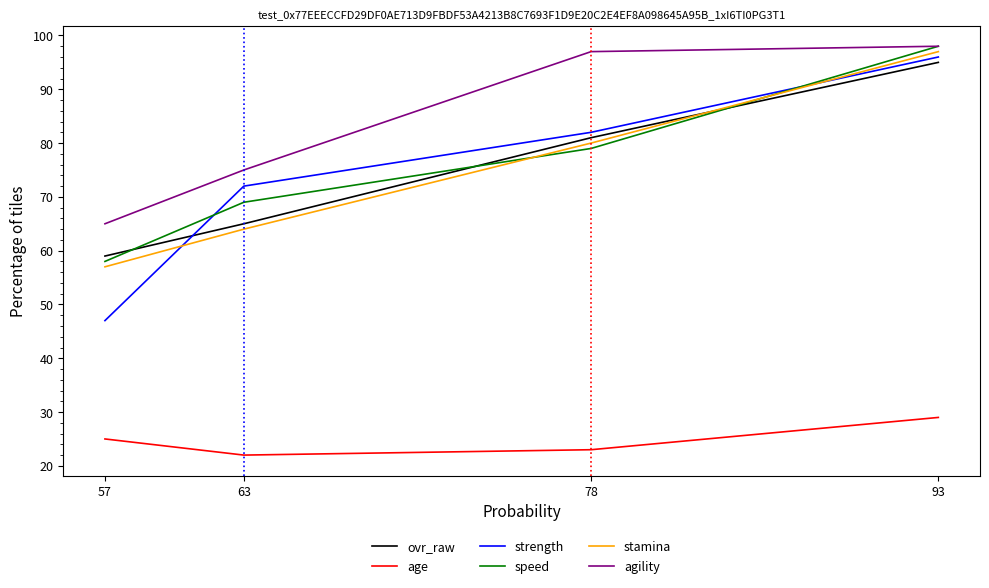

What is the lowest value of the speed series?

58